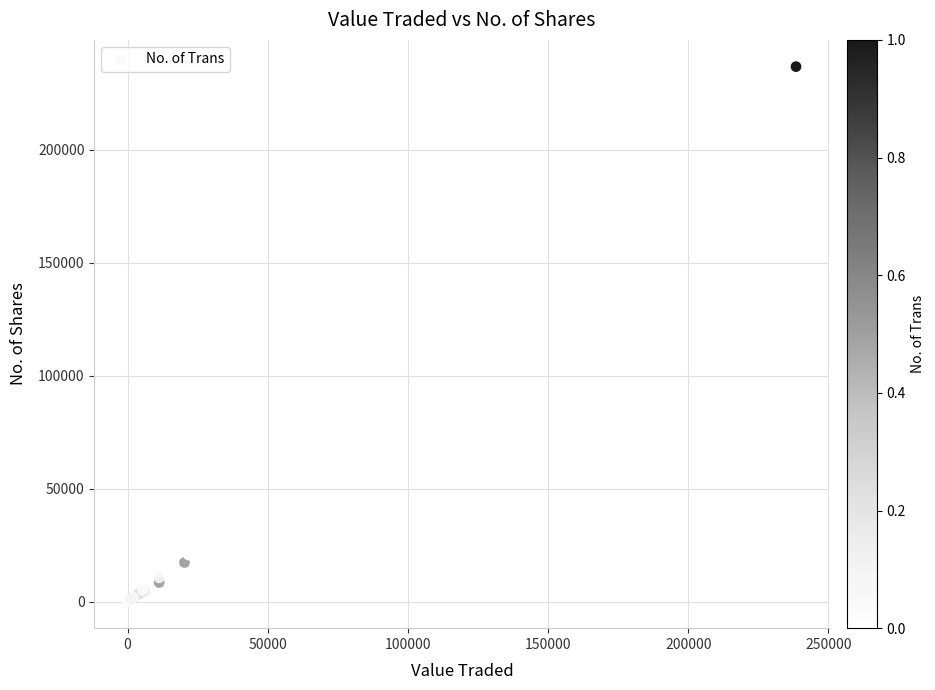

What Y value in the scatter plot is closest to 118458?

20621